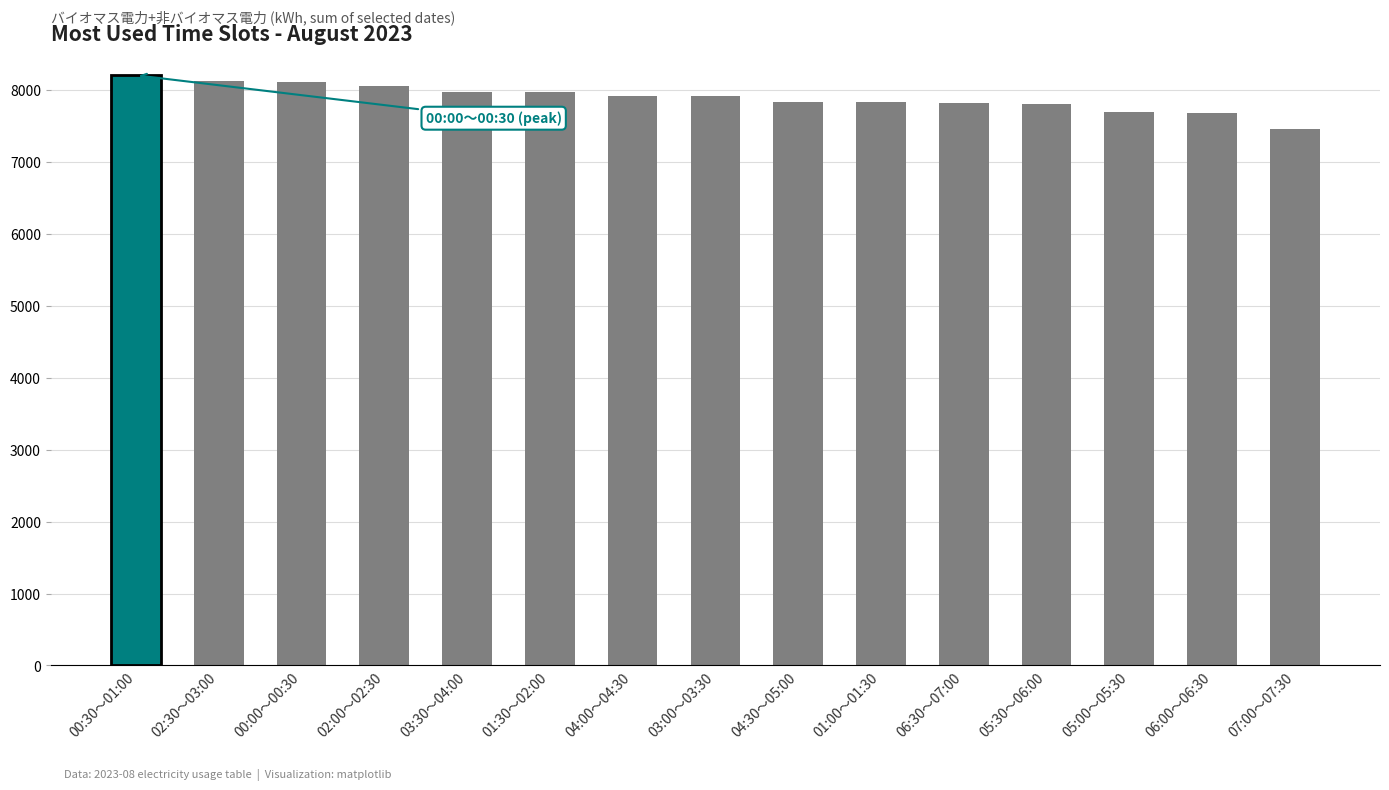

Which label corresponds to the smallest value in the chart?

07:00～07:30